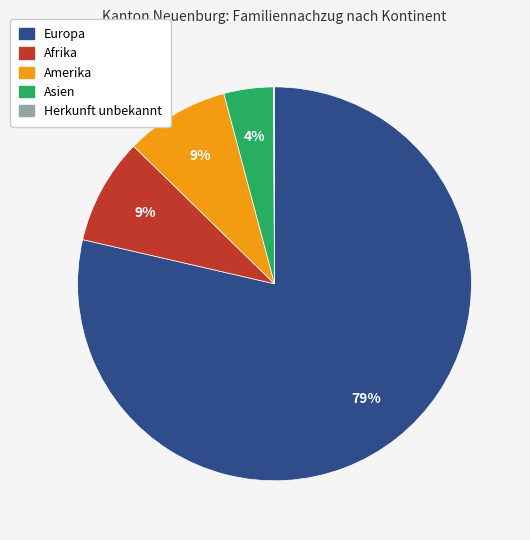

Is there a majority slice in this chart?

Yes